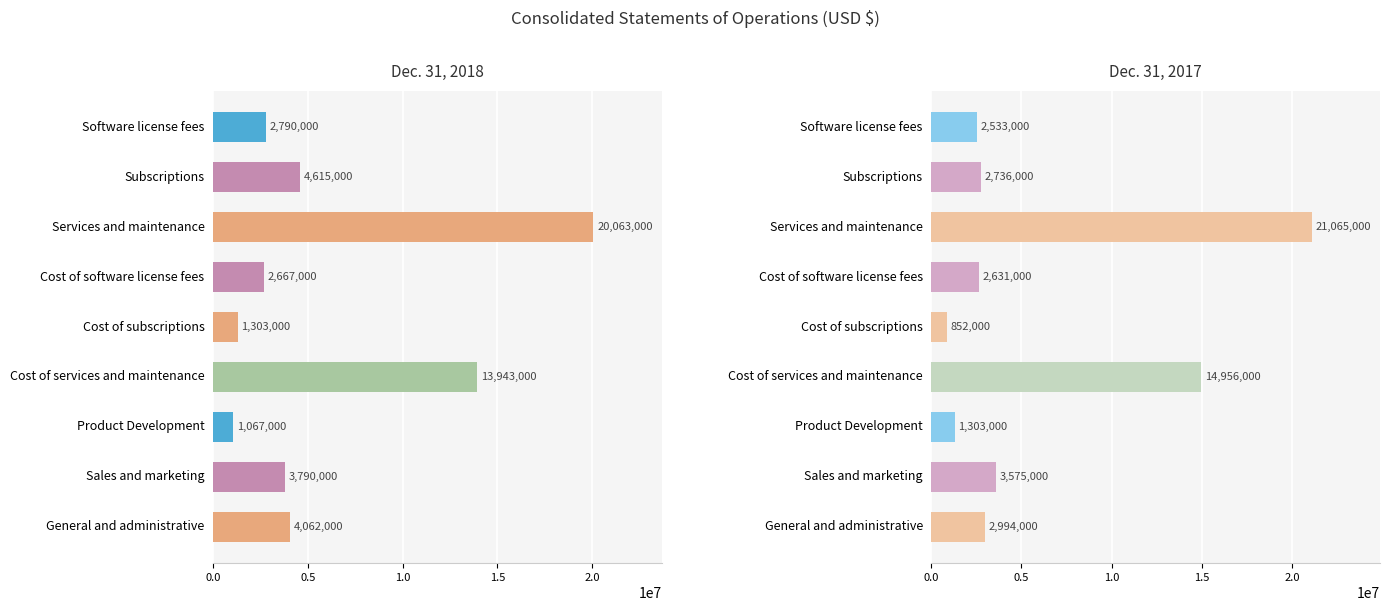

What position from the left is Cost of software license fees?

4